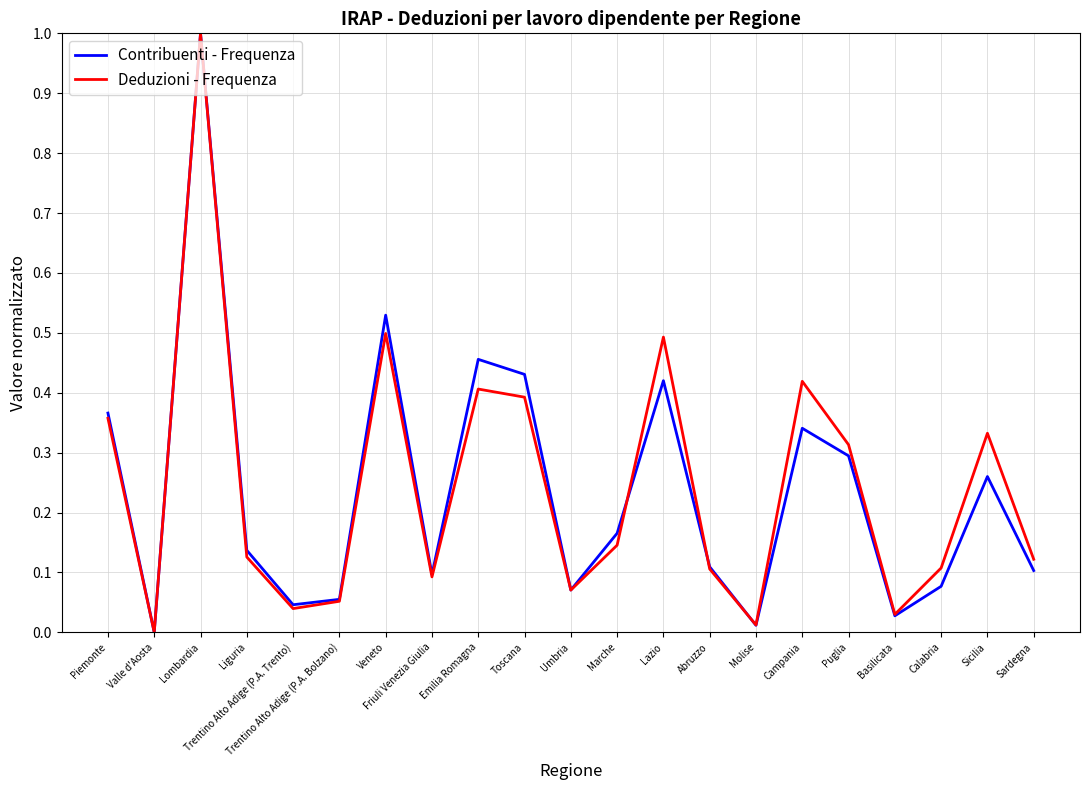

What is the total value across all series at Emilia Romagna?

0.9